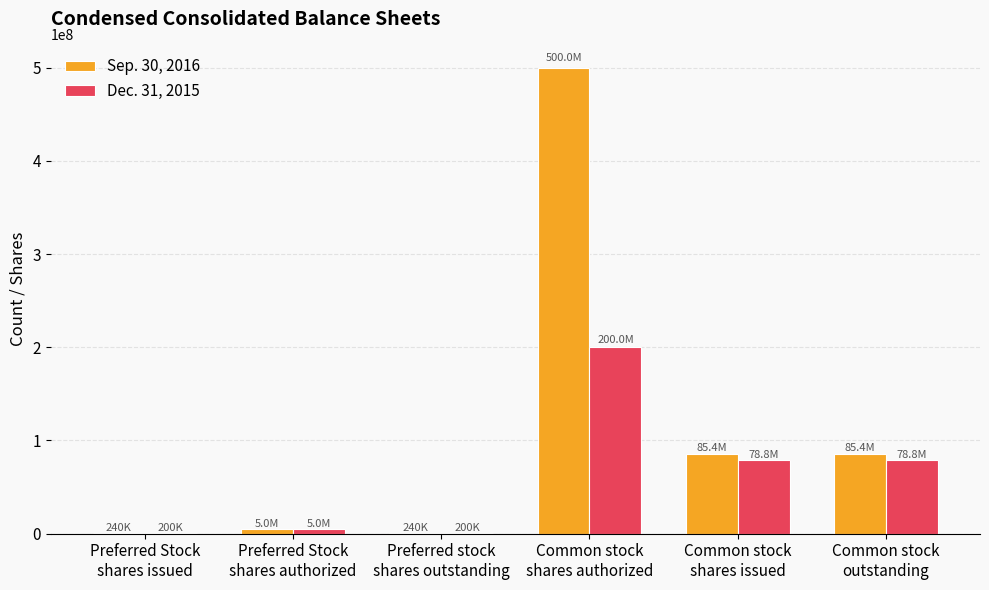

At which category is the sum across all series the highest?

Common stock
shares authorized